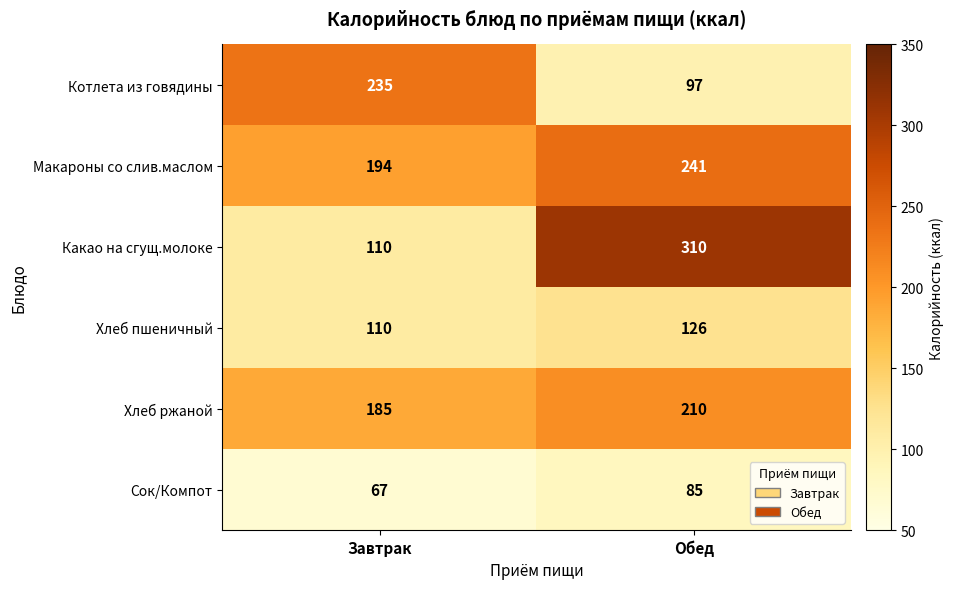

What value does the Котлета из говядины series have at Обед, to the nearest 50?

100